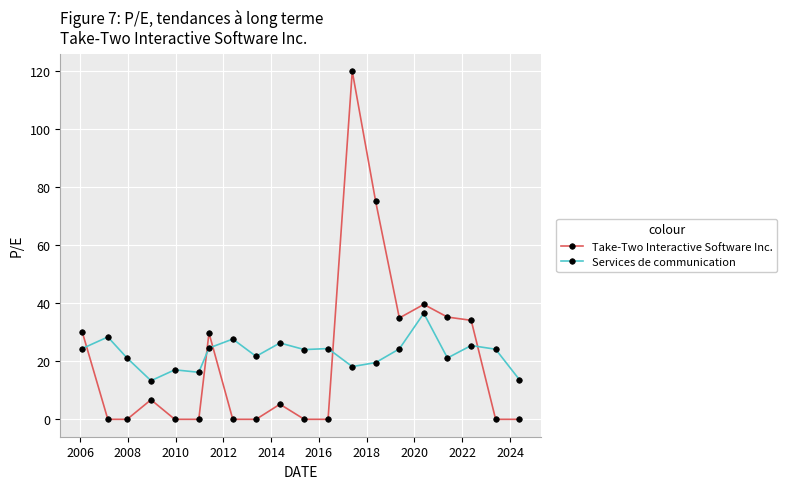

True or false: Services de communication and Take-Two Interactive Software Inc. cross at least once.

True